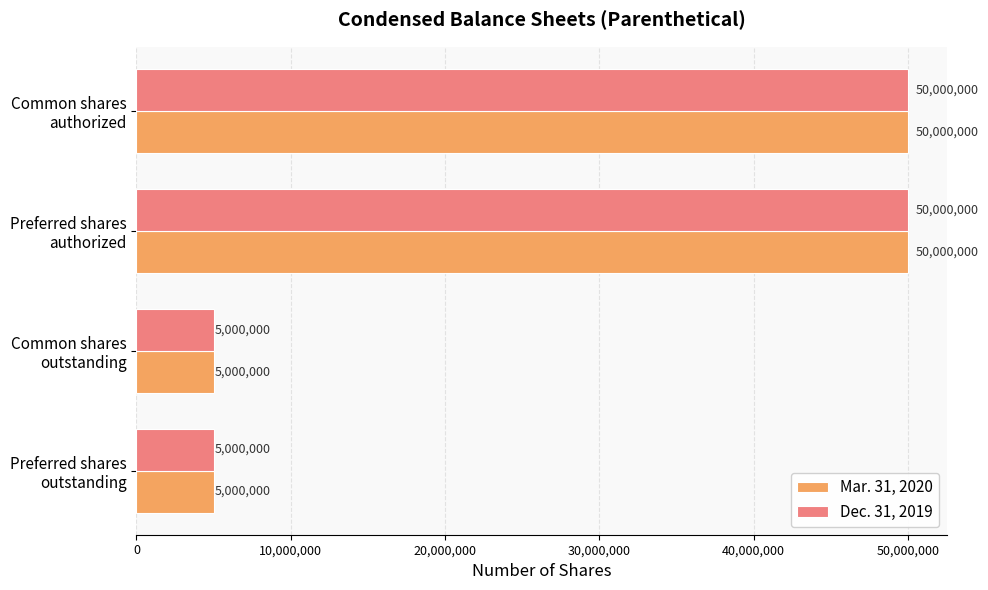

What are all the series names shown in the legend?

Mar. 31, 2020, Dec. 31, 2019